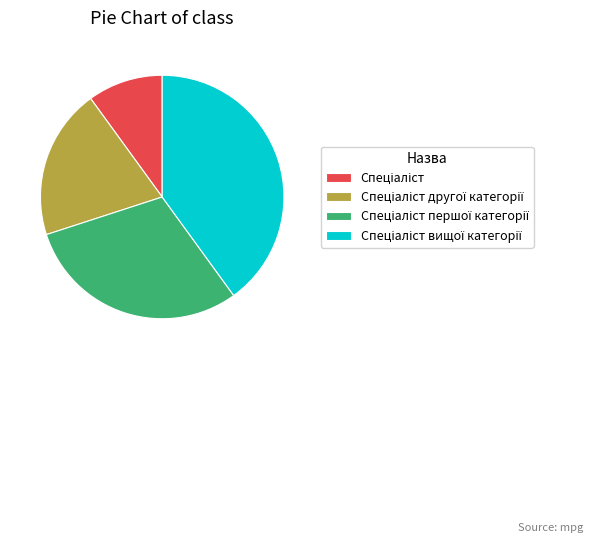

Does any single category account for the majority?

No